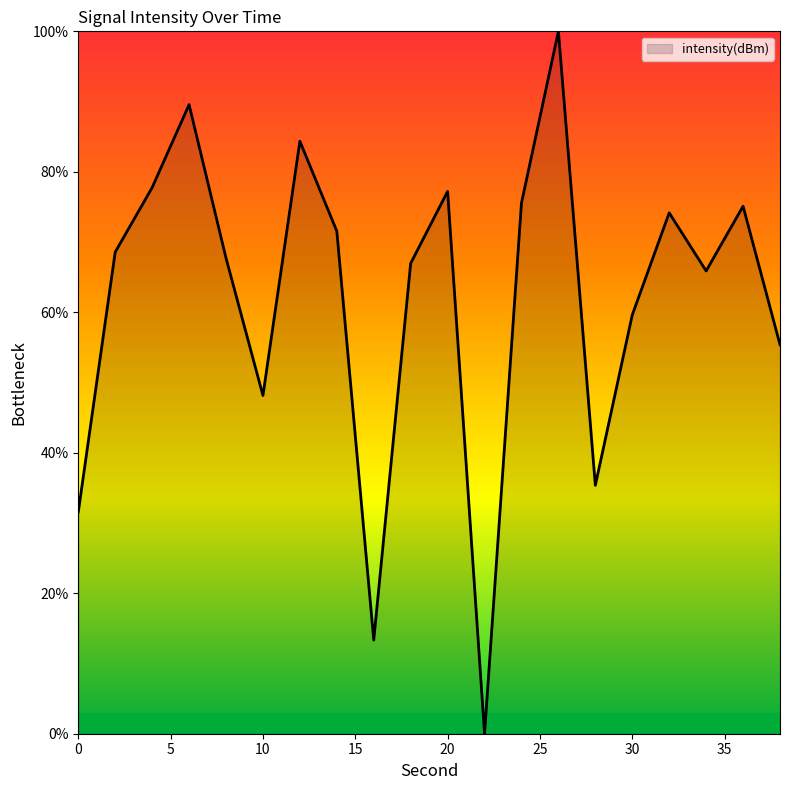

What is the difference between the maximum and minimum values?

100.0